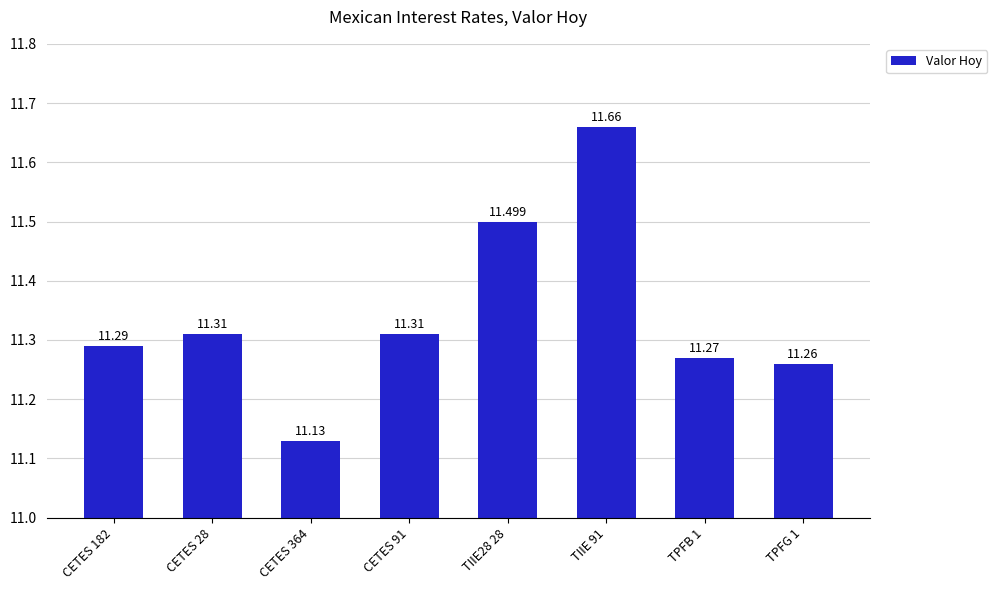

Count the values in the range 11 to 12.

8